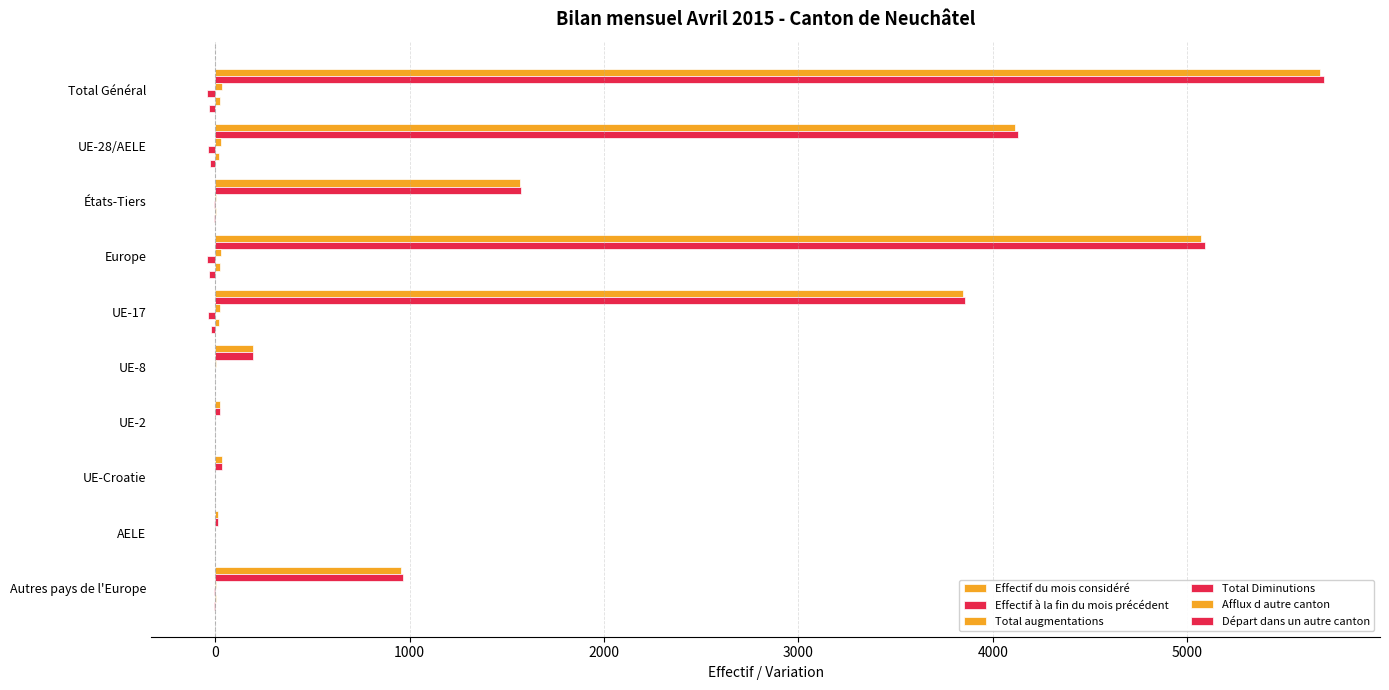

Reading left to right, list all the values displayed in this chart.

Effectif du mois considéré: 5683	4113	1570	5070	3845	195	24	35	14	957
Effectif à la fin du mois précédent: 5704	4129	1575	5093	3858	196	26	35	14	964
Total augmentations: 34	28	6	30	25	3	0	0	0	2
Total Diminutions: -42	-36	-6	-40	-35	-1	0	0	0	-4
Afflux d autre canton: 24	19	5	22	19	0	0	0	0	3
Départ dans un autre canton: -33	-26	-7	-32	-21	-3	-2	0	0	-6